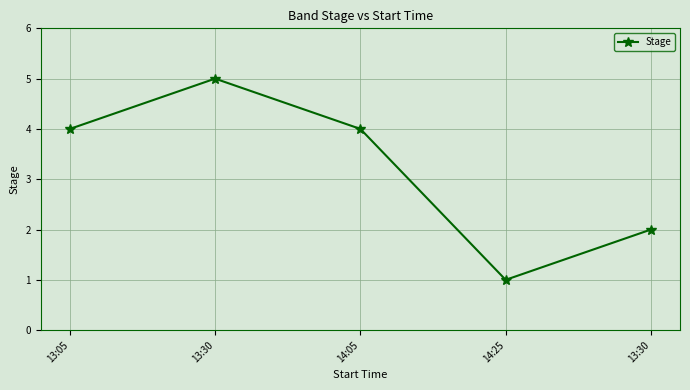

Reading right to left, extract all data points from this chart.

13:30=2	14:25=1	14:05=4	13:30=5	13:05=4